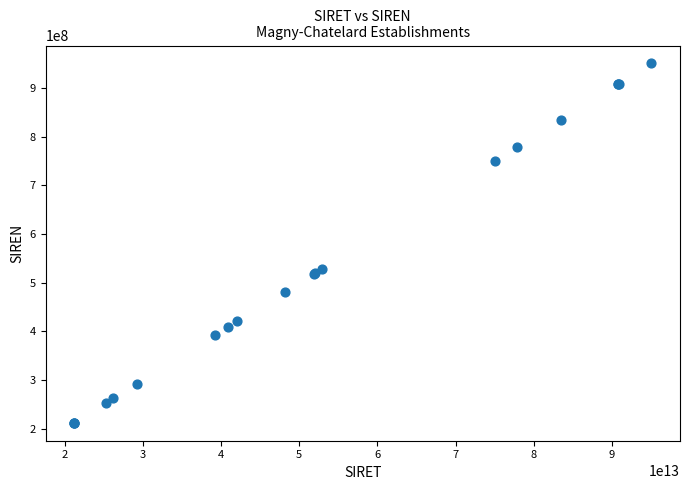

What Y value in the scatter plot is closest to 581276985?

528609563